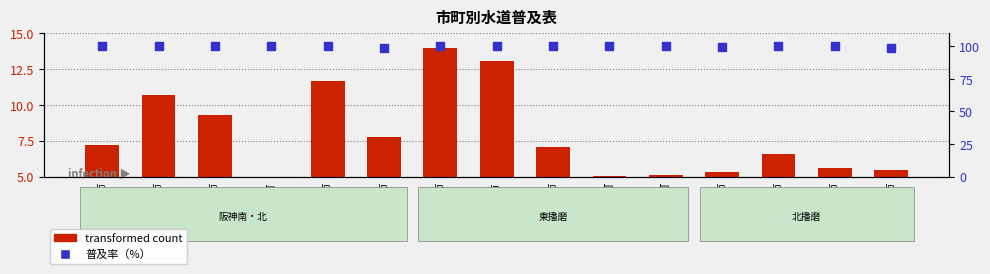

Which series has the largest total across all categories?

普及率（%）